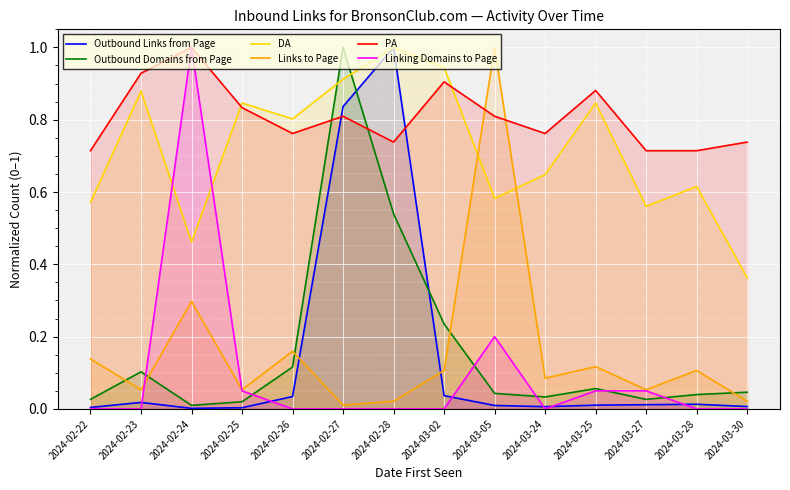

Count the number of data series in this chart.

6